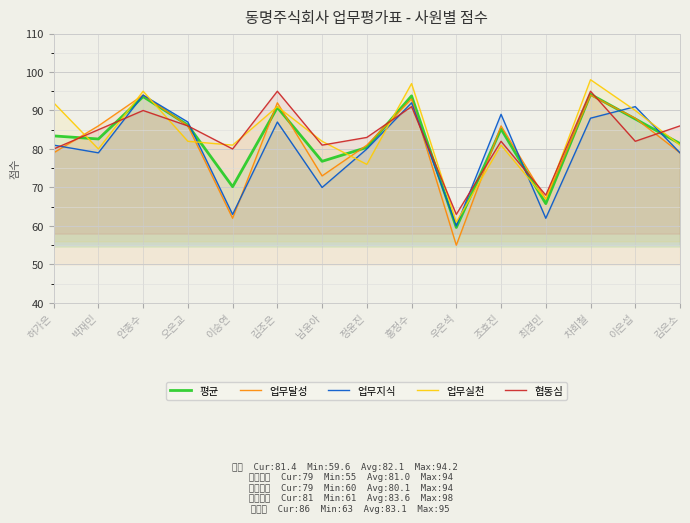

How many values in the 업무지식 series are below 81?

7